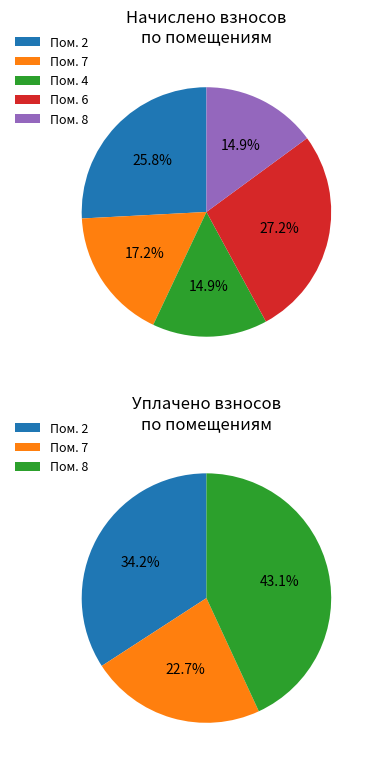

How many slices are in this pie chart?

5